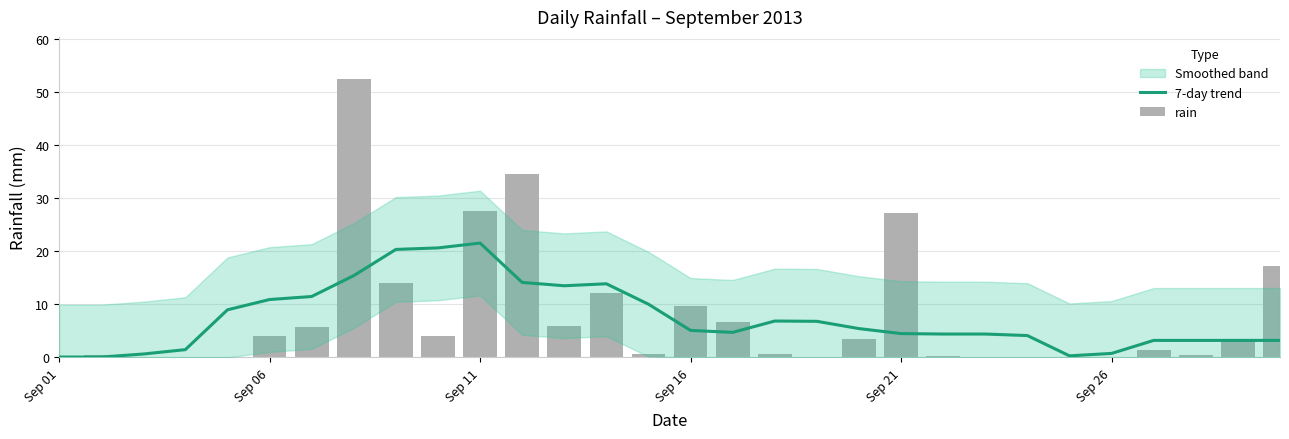

True or false: 7-day trend has a value of 2.2 at 29.

False